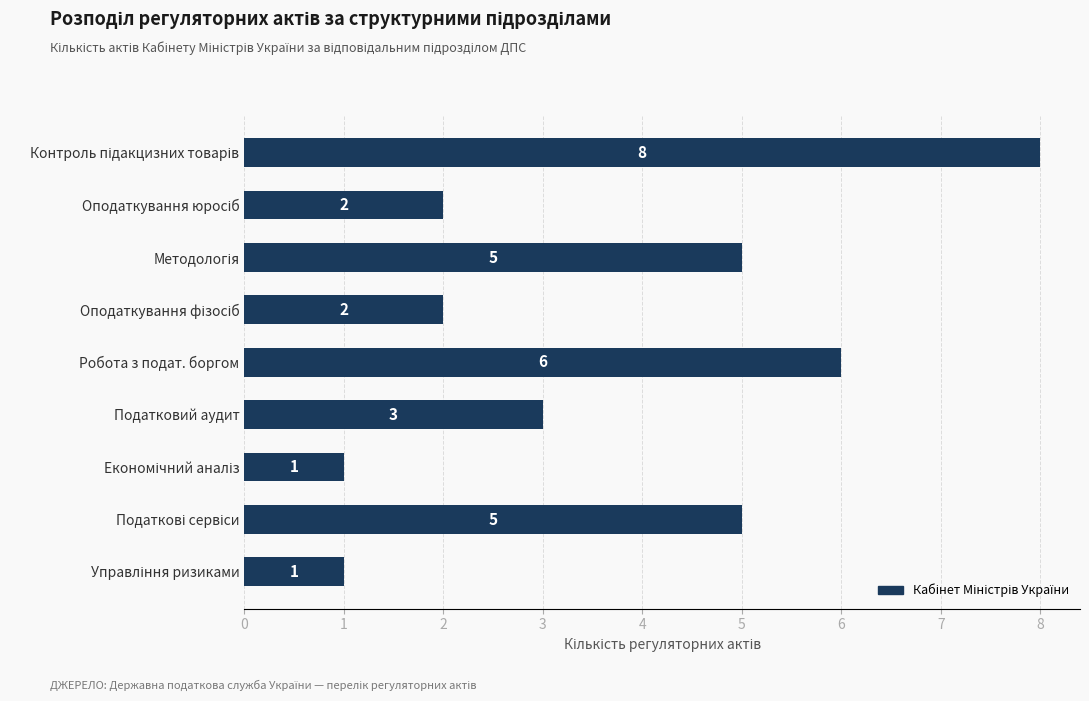

The chart shows a value of 9 at Робота з подат. боргом. True or false?

False